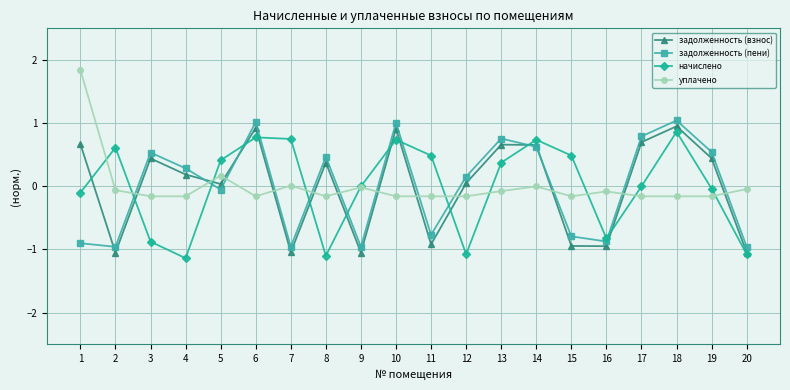

How many intersections are there between задолженность (пени) and уплачено?

12